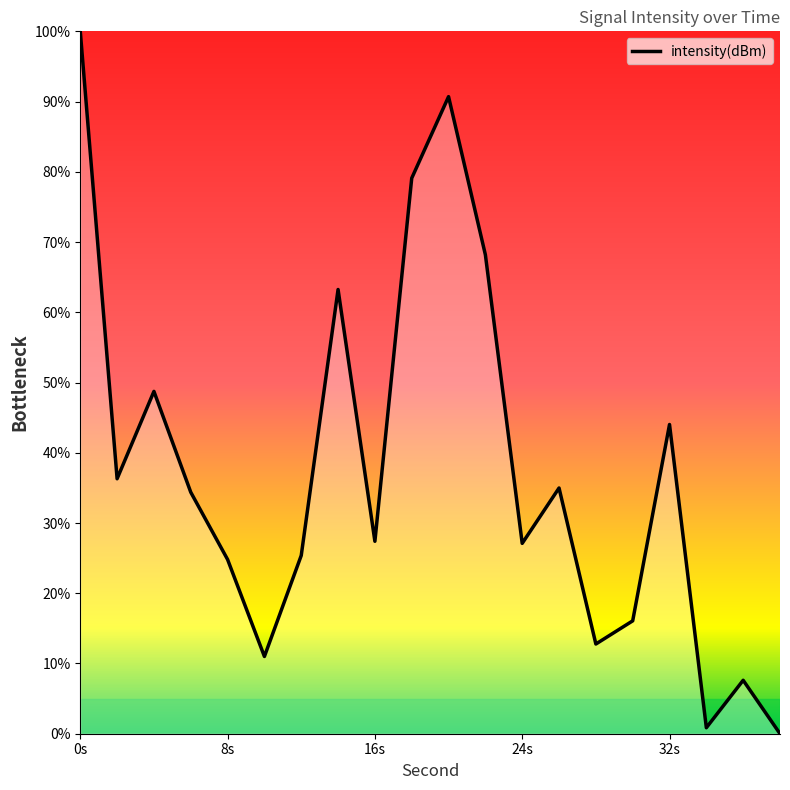

What is the greatest value displayed?

100.0